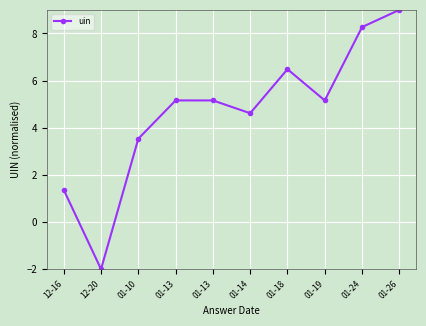

What is the maximum value shown in the chart?

9.0